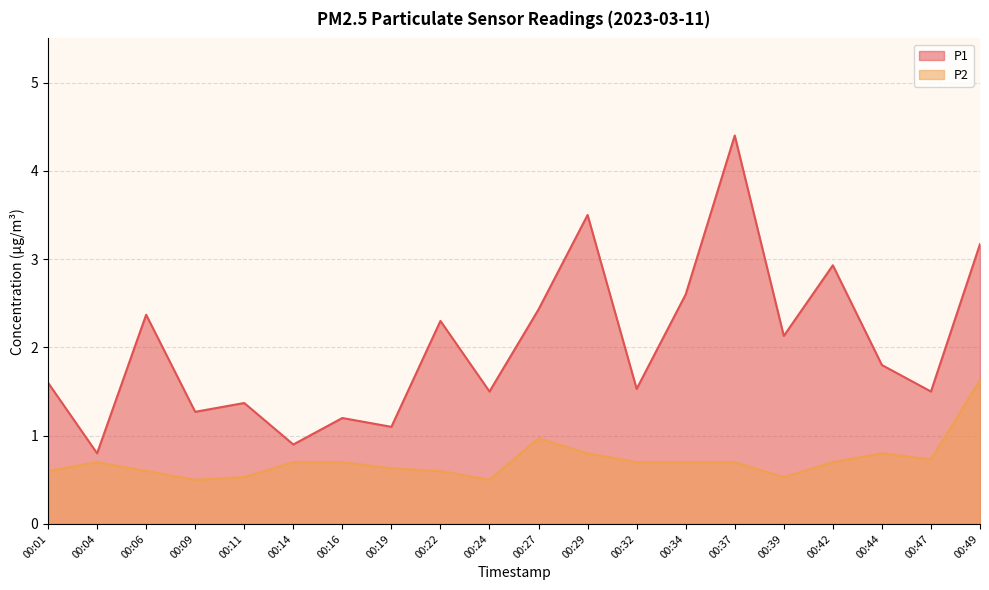

At which label does P2 reach its minimum?

00:09